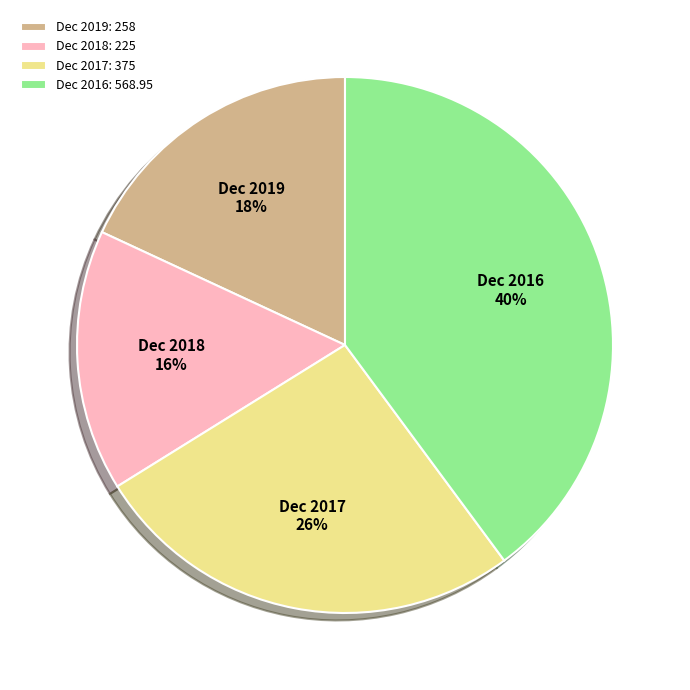

To the nearest percent, what portion does Dec 2018 represent?

16%